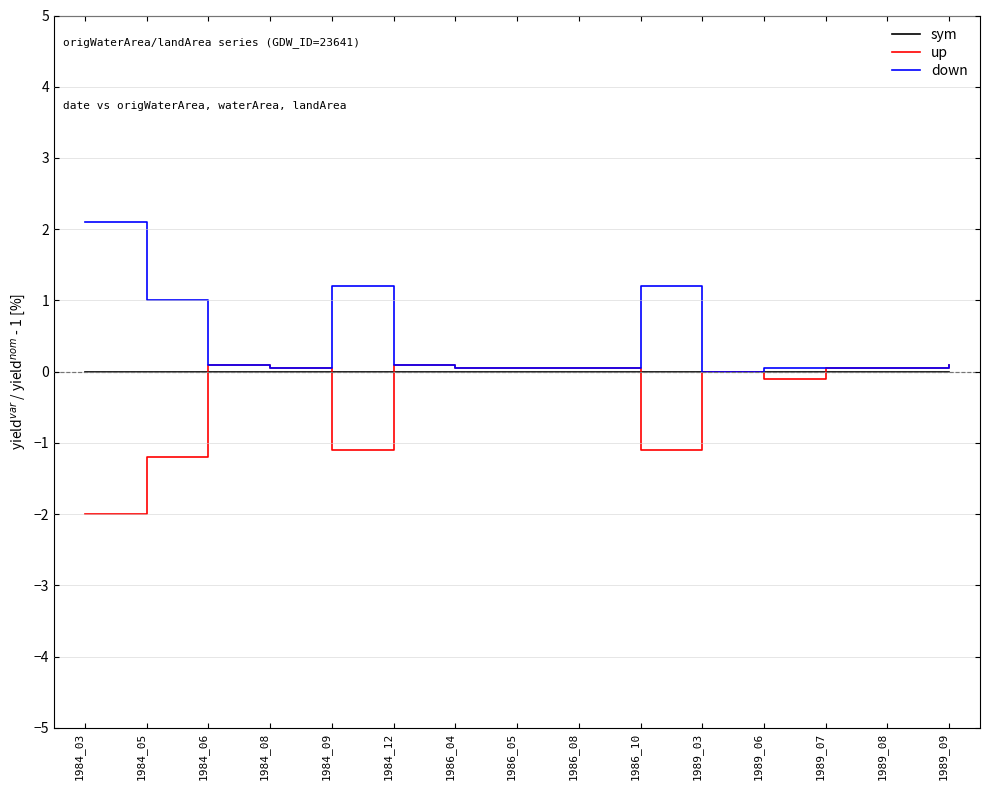

Which series has the largest total across all categories?

down